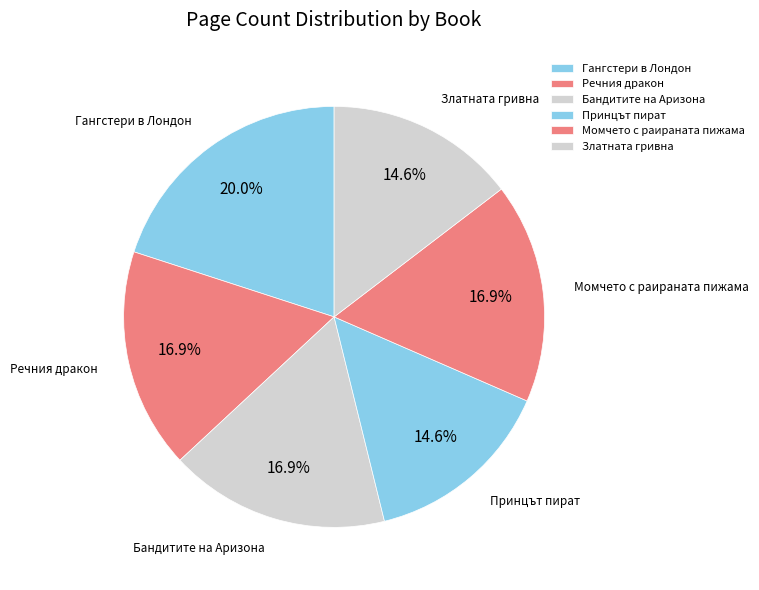

Approximately how many times larger is the value at Златната гривна compared to Речния дракон?

0.9